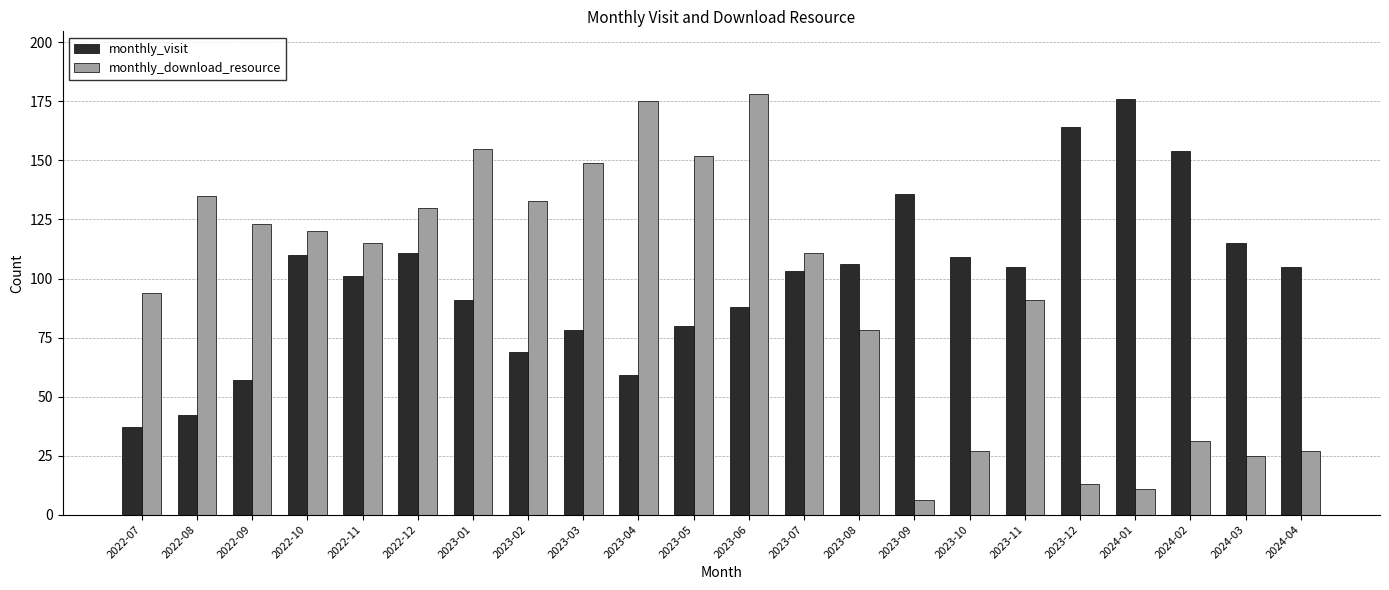

At 2022-10, list the series in order from smallest to largest.

monthly_visit, monthly_download_resource